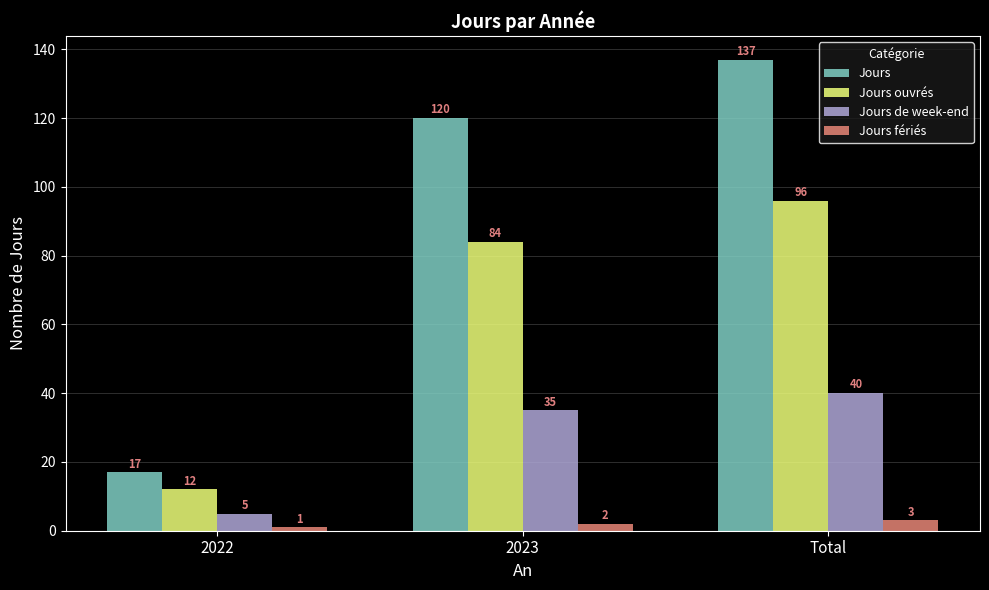

Rank the series by their average value, from lowest to highest.

Jours fériés, Jours de week-end, Jours ouvrés, Jours